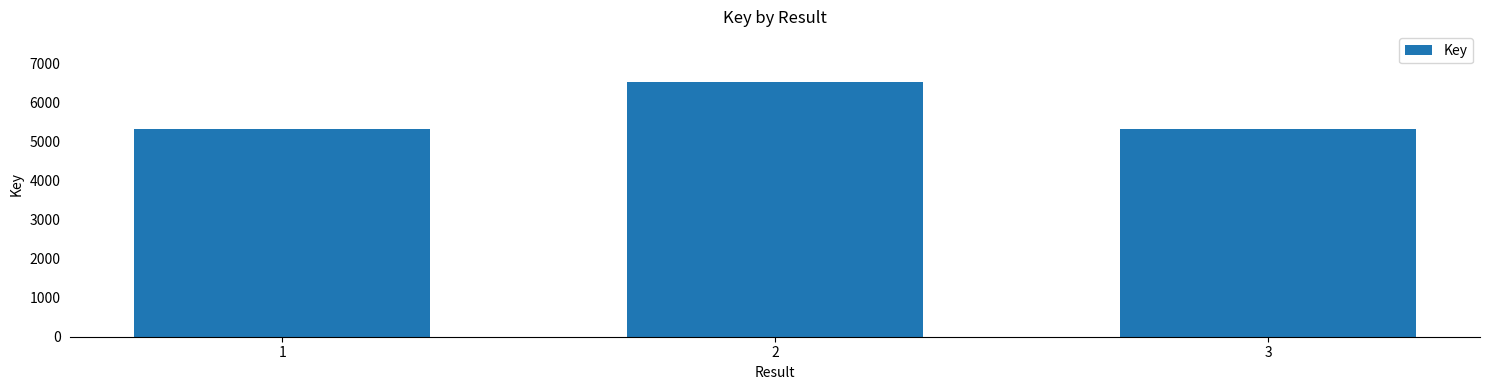

How many bars are there in total?

3